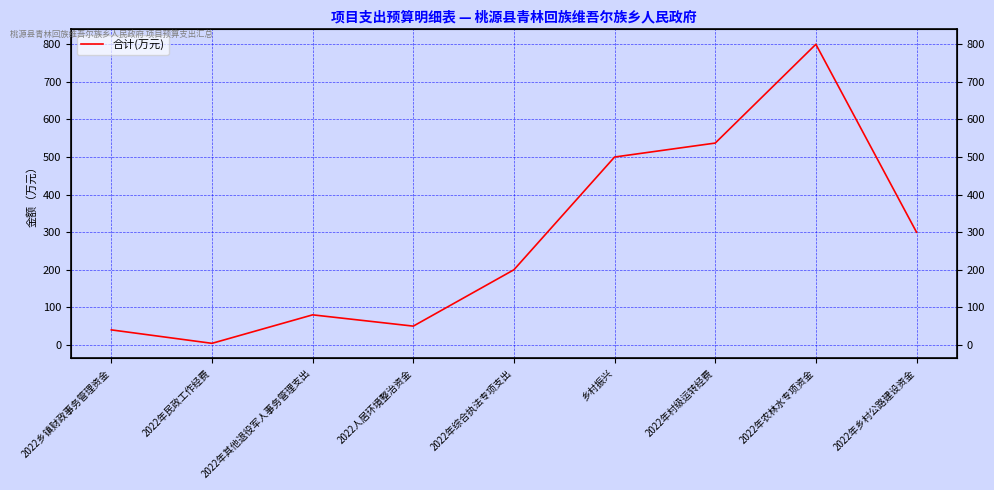

At which label does the data first exceed 200?

乡村振兴